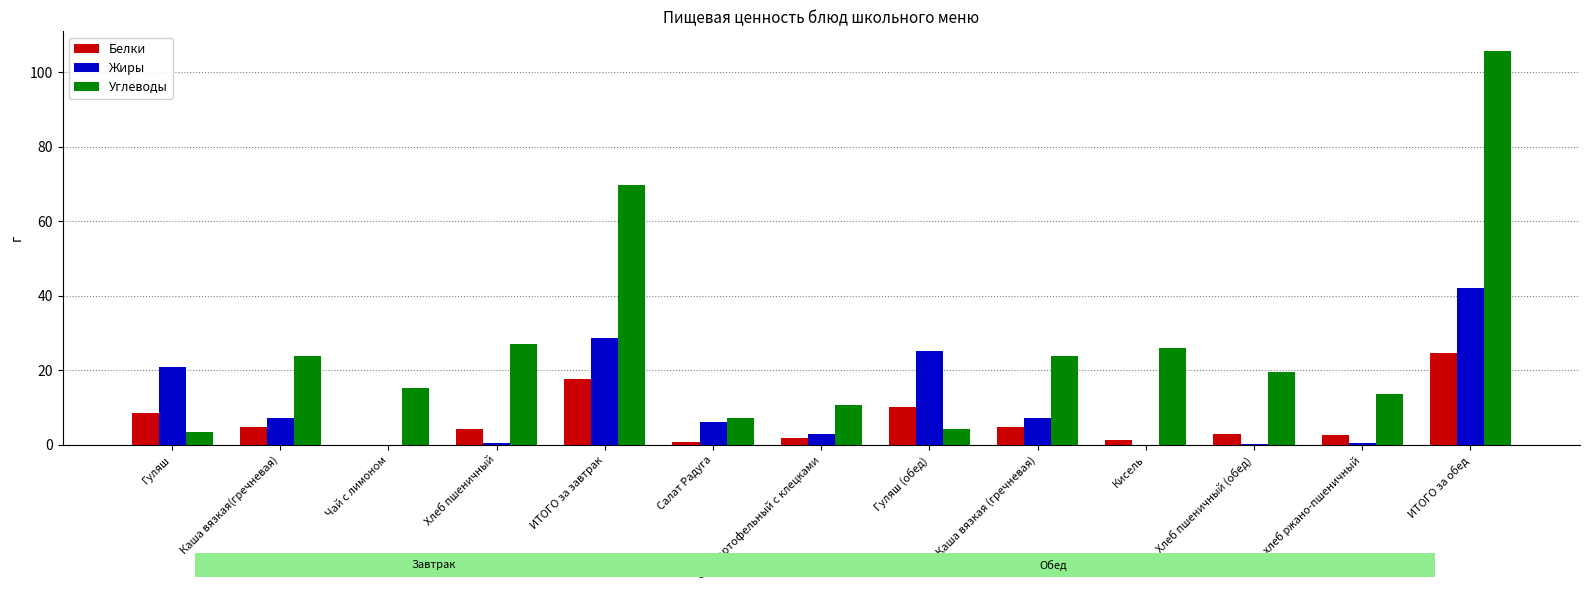

Is it true that Углеводы equals 11.0 at Салат Радуга?

False